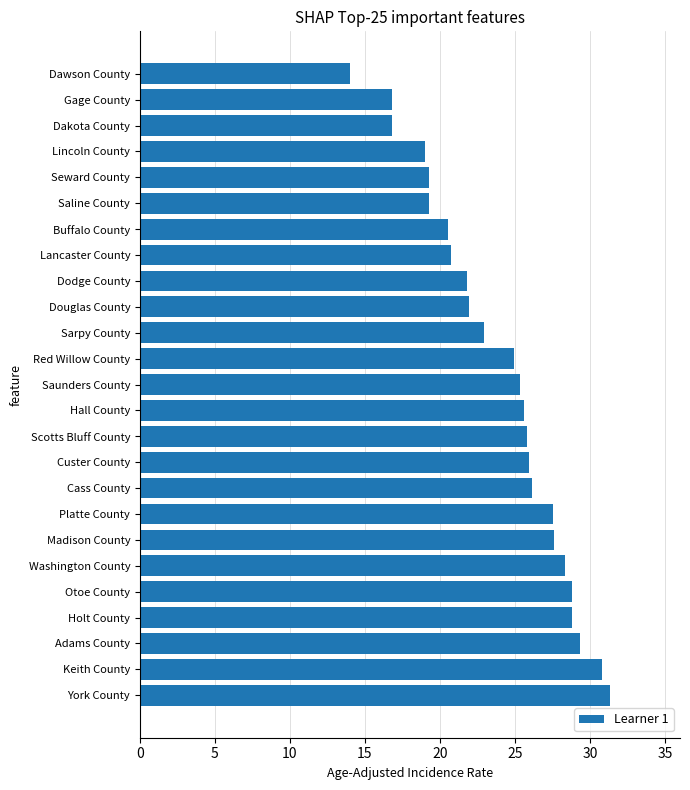

What is the change in value from Lincoln County to Gage County?

-2.2